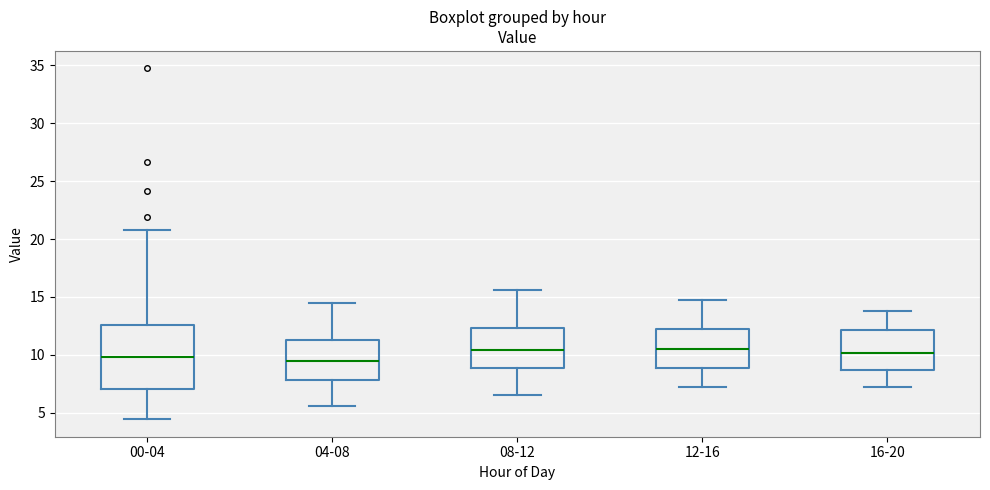

Reading left to right, read every box against the y-axis: the position of its median line, the range the box covers, and the ends of its whiskers. The values are not printed on the chart, so give them approximately, as read against the axis.

00-04: median 10.0, box 7.0 to 12.5, whiskers 4.5 to 21.0
04-08: median 9.5, box 8.0 to 11.5, whiskers 5.5 to 14.5
08-12: median 10.5, box 9.0 to 12.5, whiskers 6.5 to 15.5
12-16: median 10.5, box 9.0 to 12.5, whiskers 7.0 to 14.5
16-20: median 10.0, box 8.5 to 12.0, whiskers 7.0 to 14.0